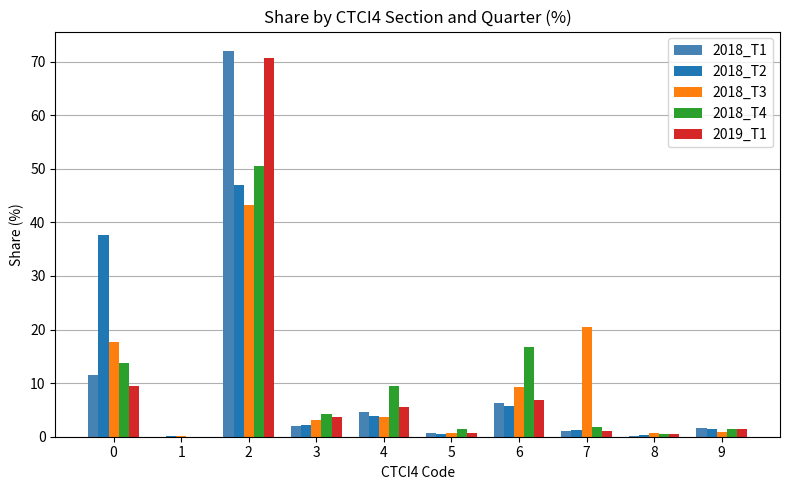

True or false: 2018_T1 has a value of 6.3 at 6.

True